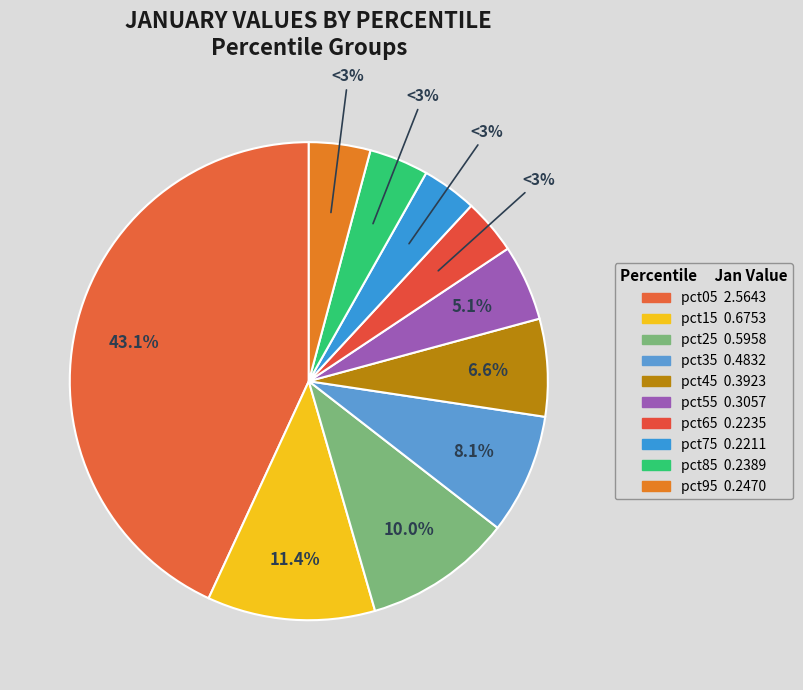

To the nearest percent, what percentage of the pie is pct75?

4%